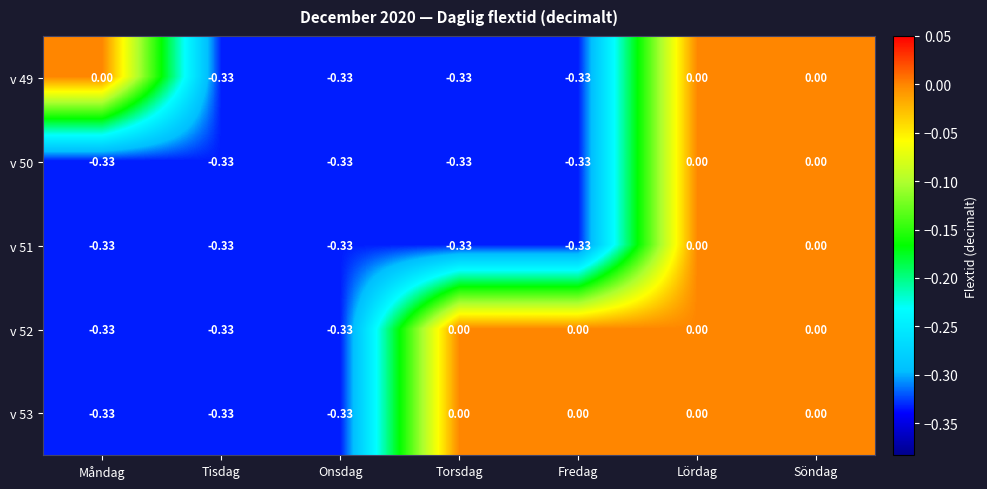

Reading left to right, extract all data points from this chart.

v 49: Måndag=0.0	Tisdag=-0.3	Onsdag=-0.3	Torsdag=-0.3	Fredag=-0.3	Lördag=0.0	Söndag=0.0
v 50: Måndag=-0.3	Tisdag=-0.3	Onsdag=-0.3	Torsdag=-0.3	Fredag=-0.3	Lördag=0.0	Söndag=0.0
v 51: Måndag=-0.3	Tisdag=-0.3	Onsdag=-0.3	Torsdag=-0.3	Fredag=-0.3	Lördag=0.0	Söndag=0.0
v 52: Måndag=-0.3	Tisdag=-0.3	Onsdag=-0.3	Torsdag=0.0	Fredag=0.0	Lördag=0.0	Söndag=0.0
v 53: Måndag=-0.3	Tisdag=-0.3	Onsdag=-0.3	Torsdag=0.0	Fredag=0.0	Lördag=0.0	Söndag=0.0